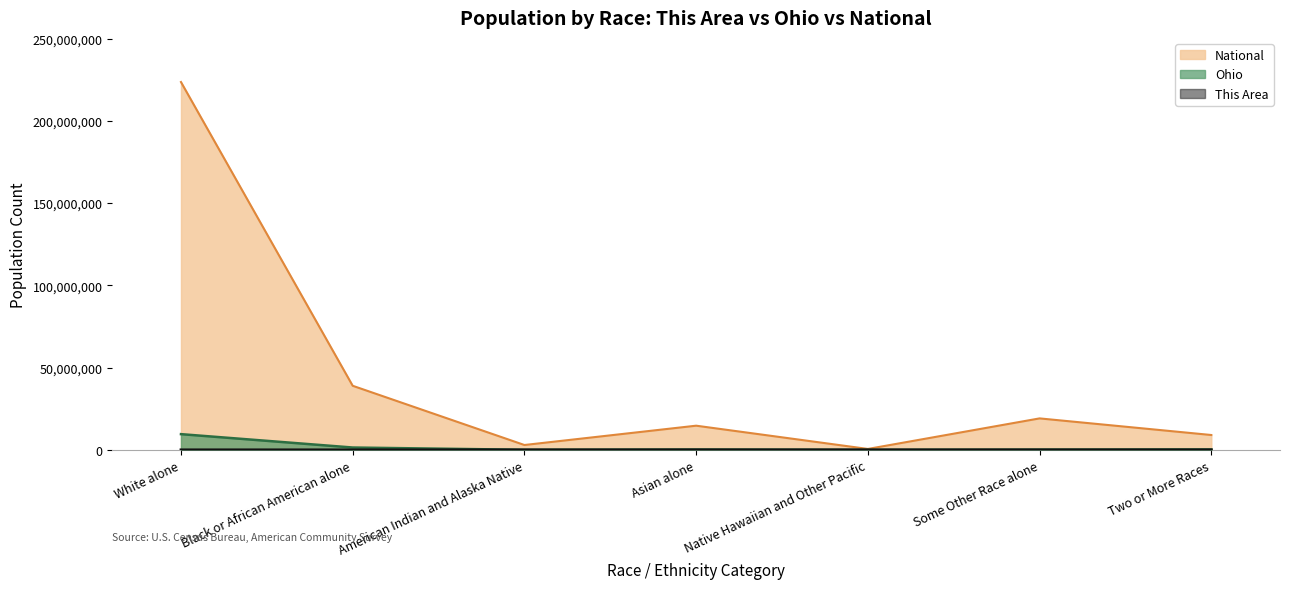

What value does the Ohio series have at American Indian and Alaska Native, to the nearest 50?

25300